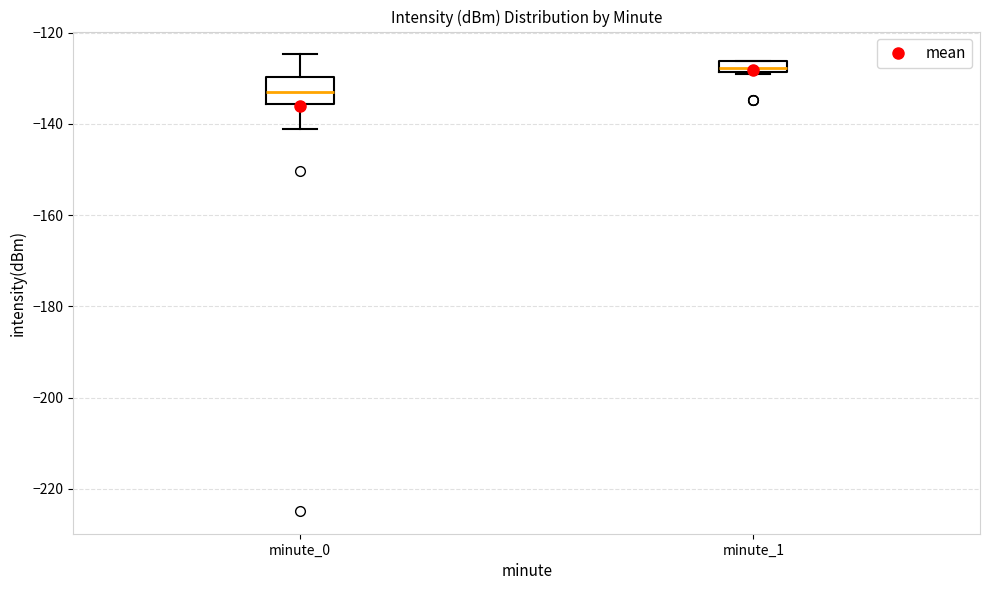

Where does the upper whisker of the box for minute_0 end on the y-axis? The values are not printed on the chart, so give them approximately, as read against the axis.

-124